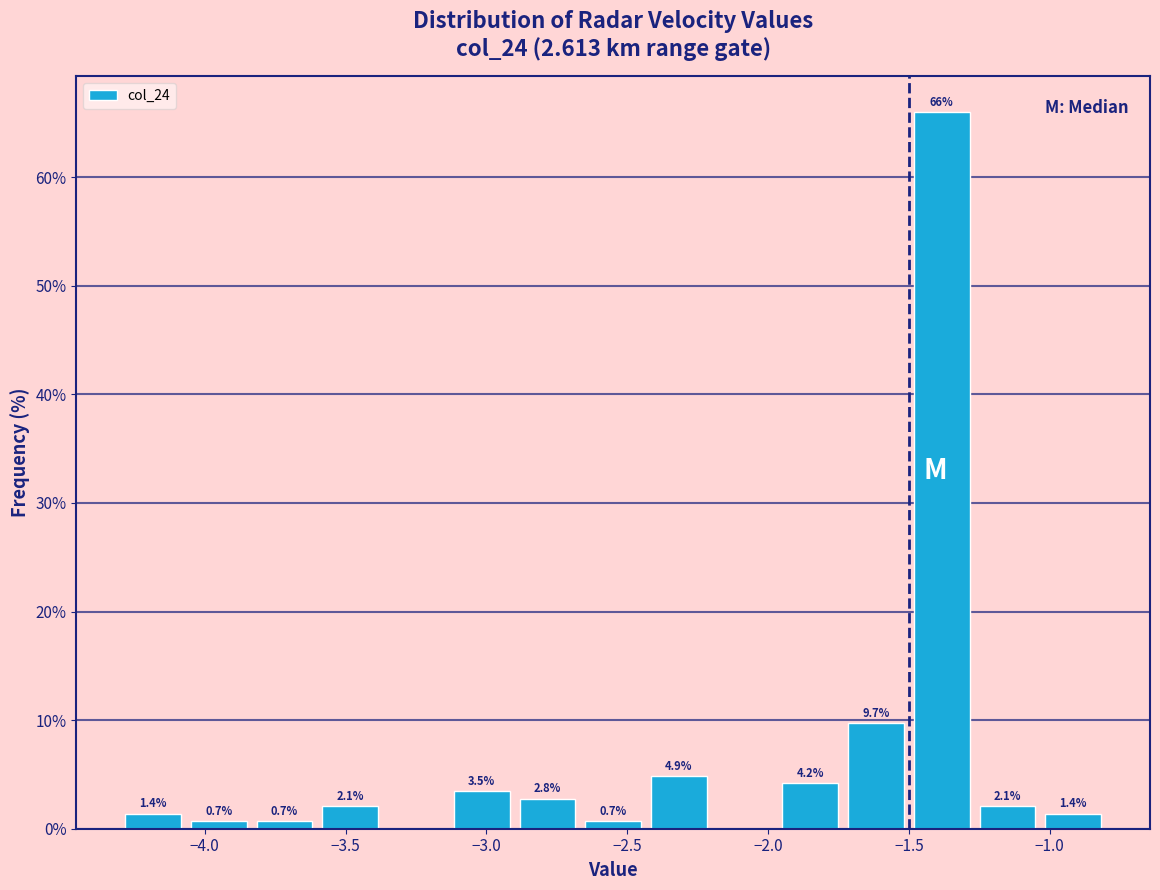

Over which range of the x-axis is the bar tallest?

-1.50 to -1.25